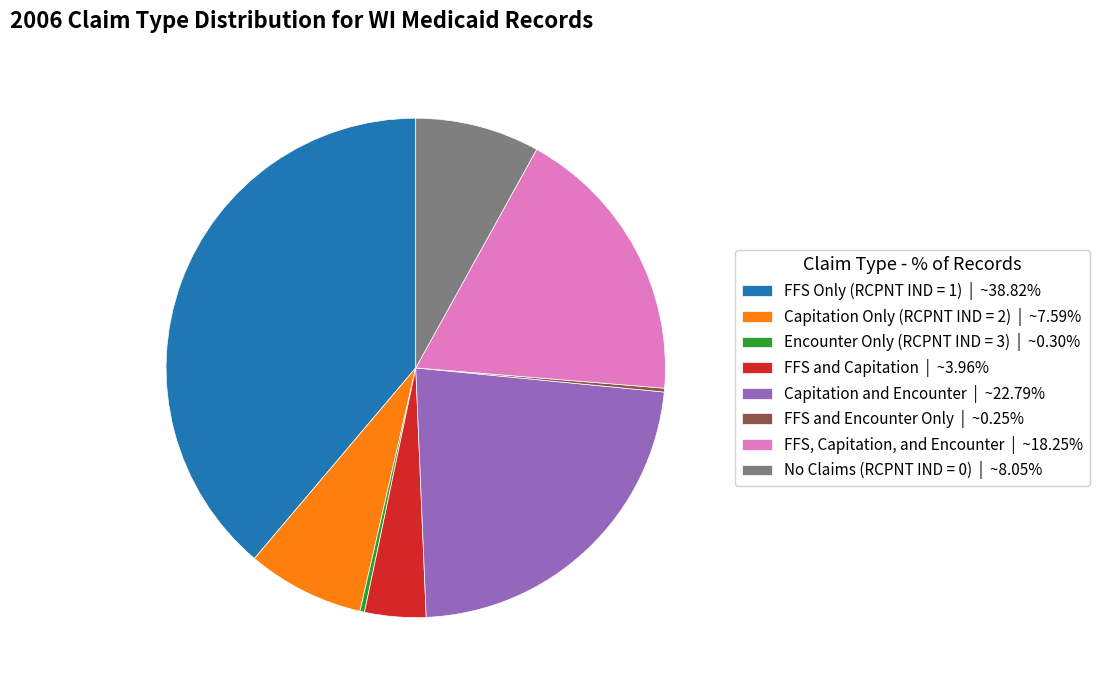

Does any single category account for the majority?

No